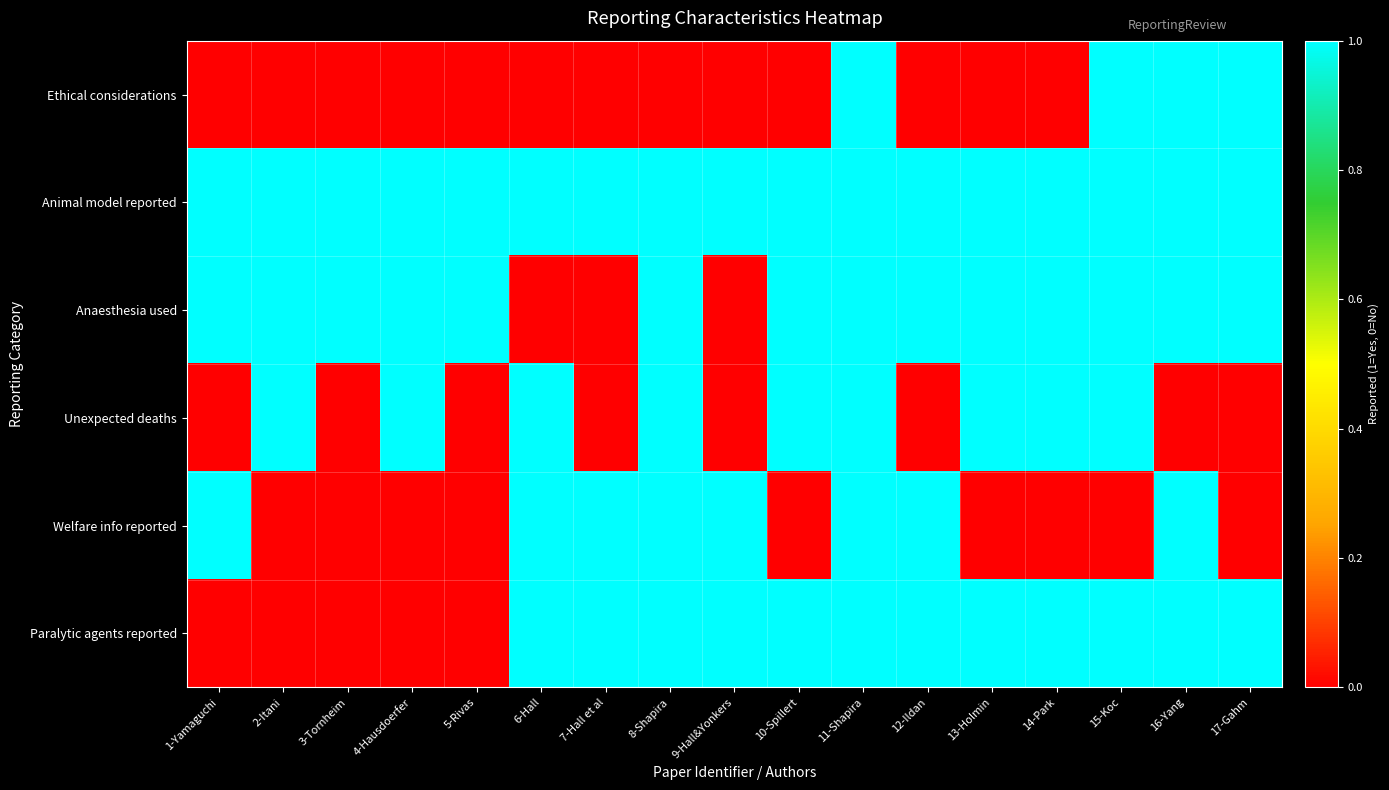

Reading right to left, list all the values displayed in this chart.

Ethical considerations: 17-Gahm=1	16-Yang=1	15-Koc=1	14-Park=0	13-Holmin=0	12-Ildan=0	11-Shapira=1	10-Spillert=0	9-Hall&Yonkers=0	8-Shapira=0	7-Hall et al=0	6-Hall=0	5-Rivas=0	4-Hausdoerfer=0	3-Tornheim=0	2-Itani=0	1-Yamaguchi=0
Animal model reported: 17-Gahm=1	16-Yang=1	15-Koc=1	14-Park=1	13-Holmin=1	12-Ildan=1	11-Shapira=1	10-Spillert=1	9-Hall&Yonkers=1	8-Shapira=1	7-Hall et al=1	6-Hall=1	5-Rivas=1	4-Hausdoerfer=1	3-Tornheim=1	2-Itani=1	1-Yamaguchi=1
Anaesthesia used: 17-Gahm=1	16-Yang=1	15-Koc=1	14-Park=1	13-Holmin=1	12-Ildan=1	11-Shapira=1	10-Spillert=1	9-Hall&Yonkers=0	8-Shapira=1	7-Hall et al=0	6-Hall=0	5-Rivas=1	4-Hausdoerfer=1	3-Tornheim=1	2-Itani=1	1-Yamaguchi=1
Unexpected deaths: 17-Gahm=0	16-Yang=0	15-Koc=1	14-Park=1	13-Holmin=1	12-Ildan=0	11-Shapira=1	10-Spillert=1	9-Hall&Yonkers=0	8-Shapira=1	7-Hall et al=0	6-Hall=1	5-Rivas=0	4-Hausdoerfer=1	3-Tornheim=0	2-Itani=1	1-Yamaguchi=0
Welfare info reported: 17-Gahm=0	16-Yang=1	15-Koc=0	14-Park=0	13-Holmin=0	12-Ildan=1	11-Shapira=1	10-Spillert=0	9-Hall&Yonkers=1	8-Shapira=1	7-Hall et al=1	6-Hall=1	5-Rivas=0	4-Hausdoerfer=0	3-Tornheim=0	2-Itani=0	1-Yamaguchi=1
Paralytic agents reported: 17-Gahm=1	16-Yang=1	15-Koc=1	14-Park=1	13-Holmin=1	12-Ildan=1	11-Shapira=1	10-Spillert=1	9-Hall&Yonkers=1	8-Shapira=1	7-Hall et al=1	6-Hall=1	5-Rivas=0	4-Hausdoerfer=0	3-Tornheim=0	2-Itani=0	1-Yamaguchi=0